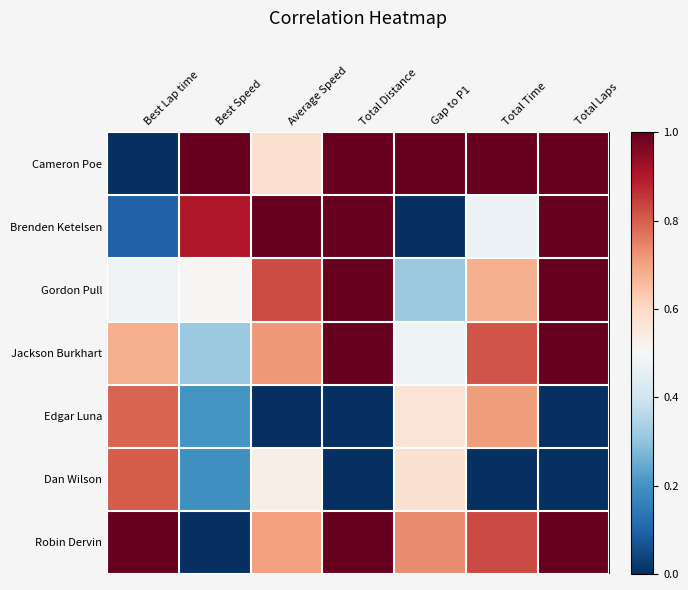

What is the greatest value displayed?

1.0